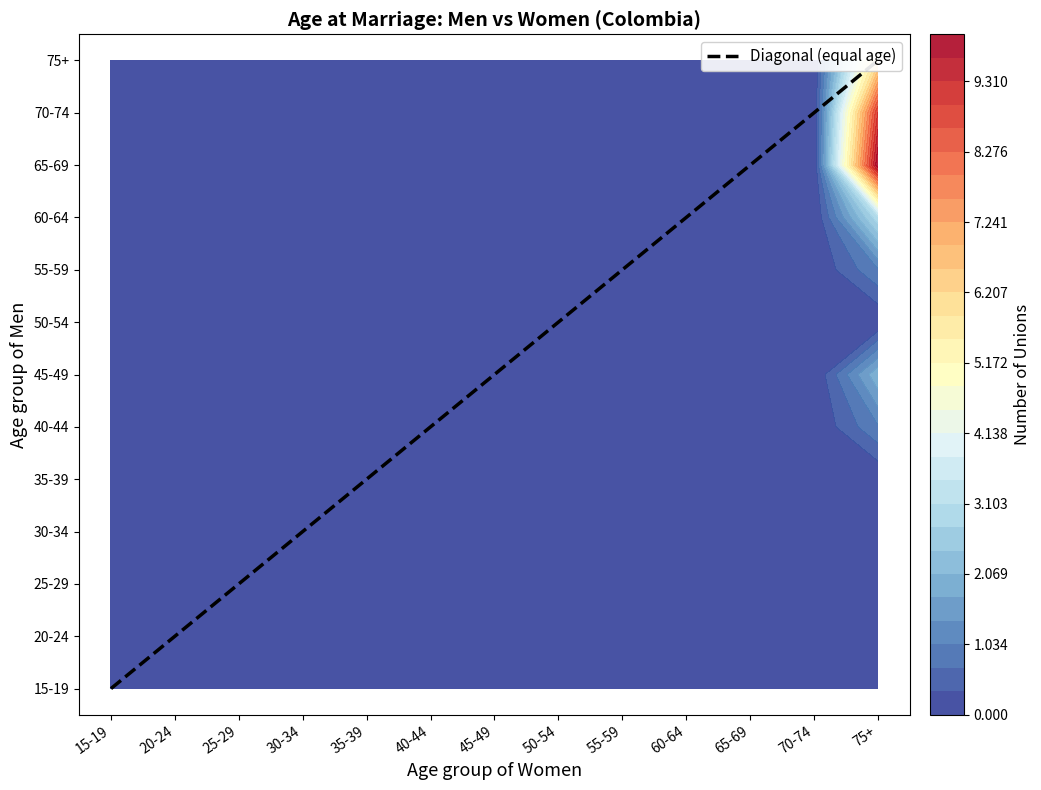

Between 15-19 and 65-69, which is larger?

65-69